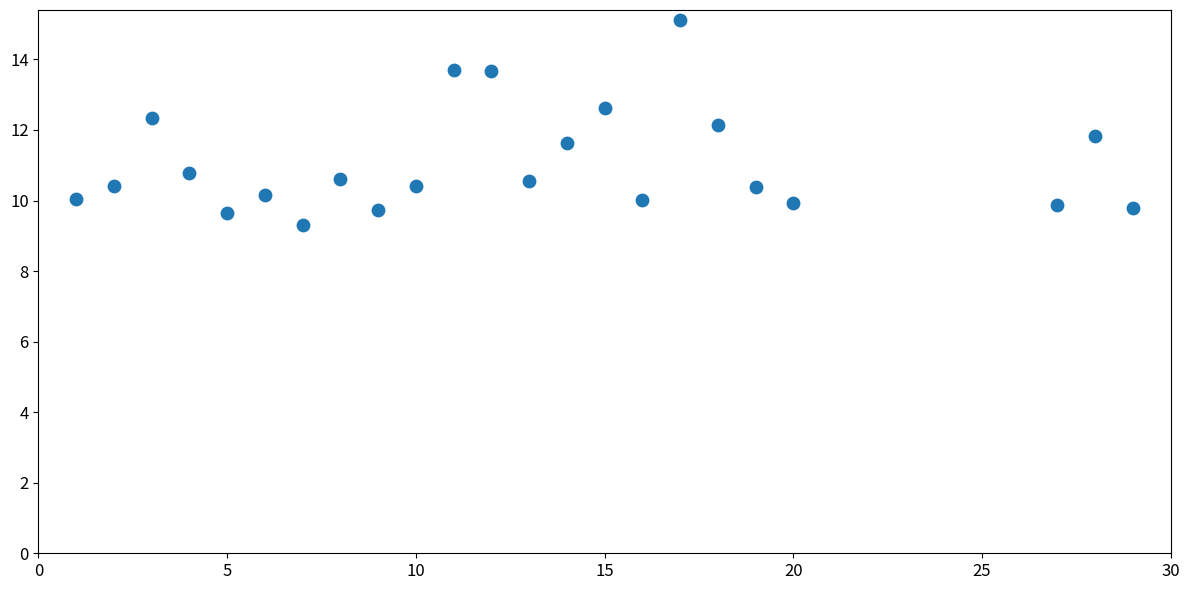

What is the range of X values (max minus min)?

28.0